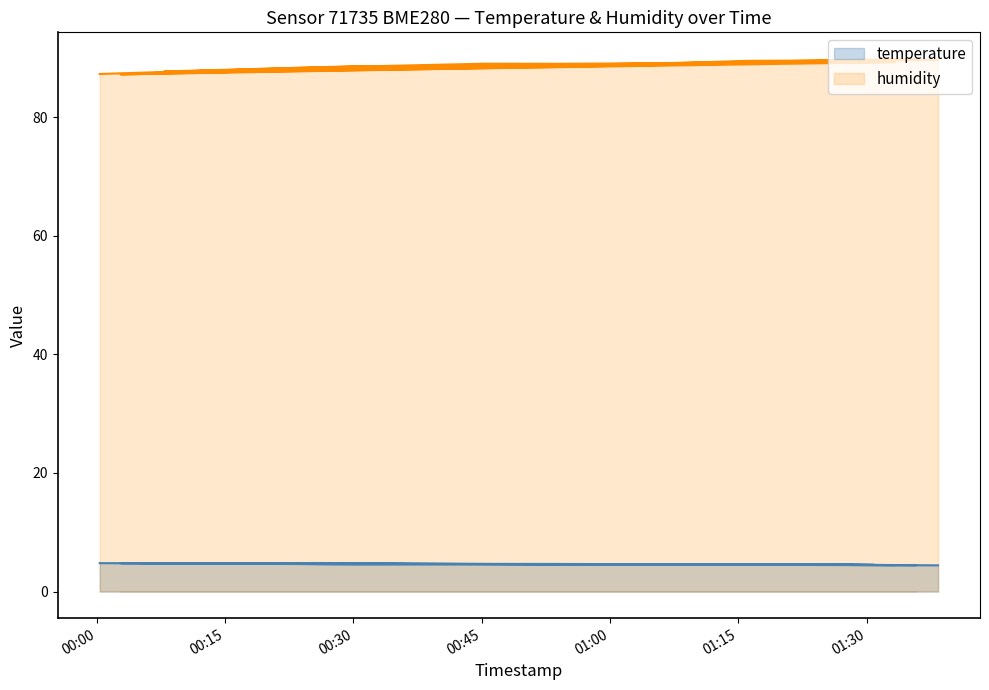

Reading left to right, list all the values displayed in this chart.

temperature: 4.8	4.7	4.6	4.6	4.5	4.8	4.7	4.6	4.6	4.5	4.8	4.6	4.7	4.6	4.5	4.8	4.6	4.6	4.6	4.4
humidity: 87.3	88.3	89.0	89.0	89.4	87.2	87.9	88.9	89.1	89.3	87.4	88.3	88.7	89.0	89.8	87.7	88.6	88.5	89.5	89.6